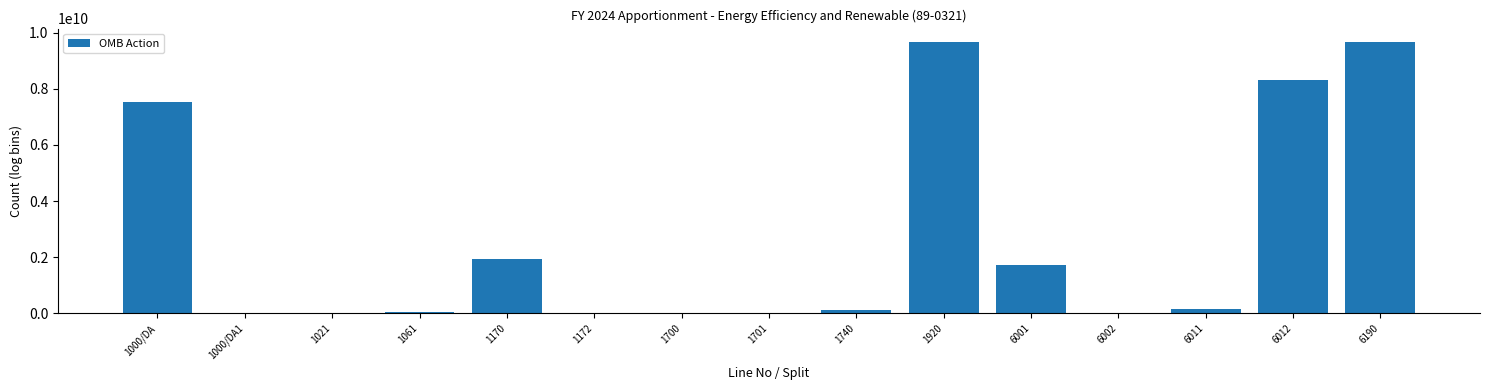

What is the sum of all values?

39175765419